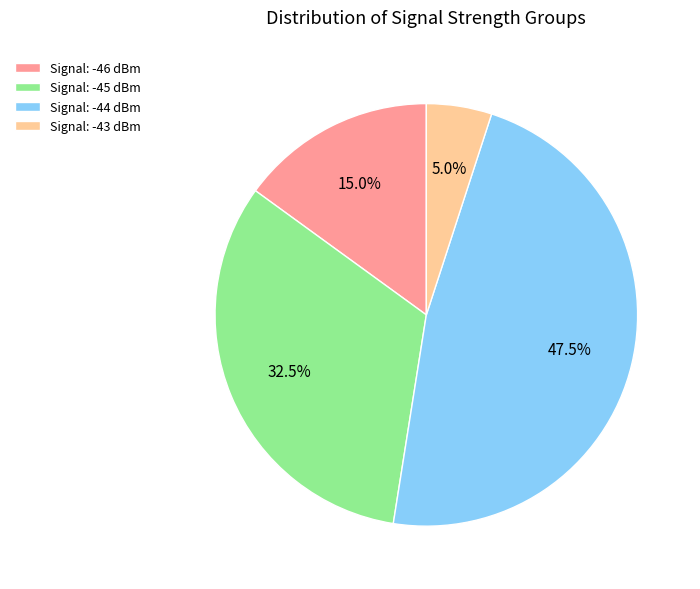

What is the total percentage of Signal: -43 dBm and Signal: -45 dBm?

37.5%